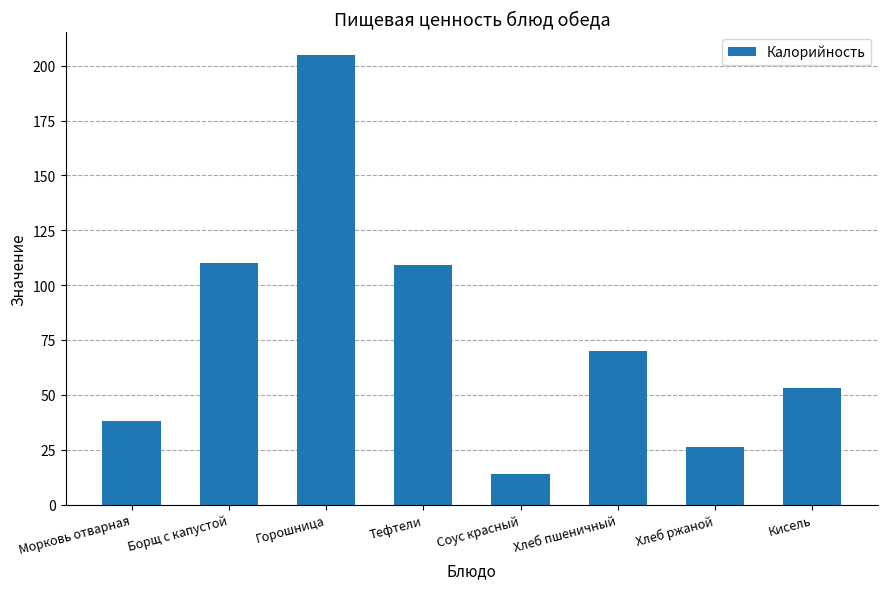

What is the ratio of the value at Хлеб ржаной to the value at Кисель?

0.5